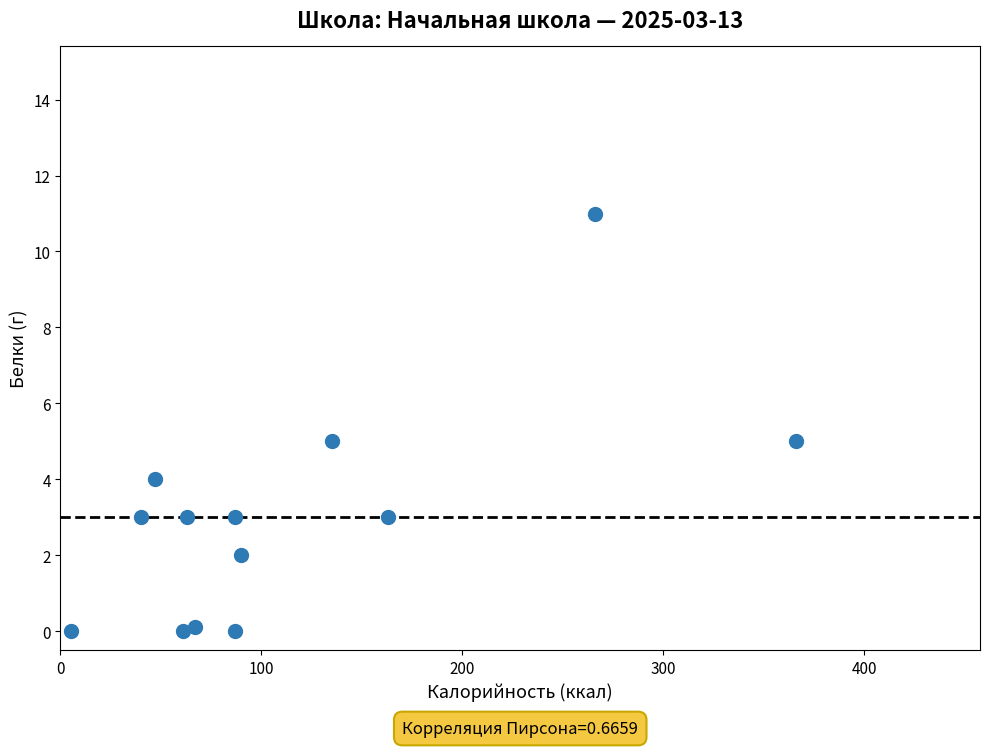

What is the range of Y values (max minus min)?

11.0